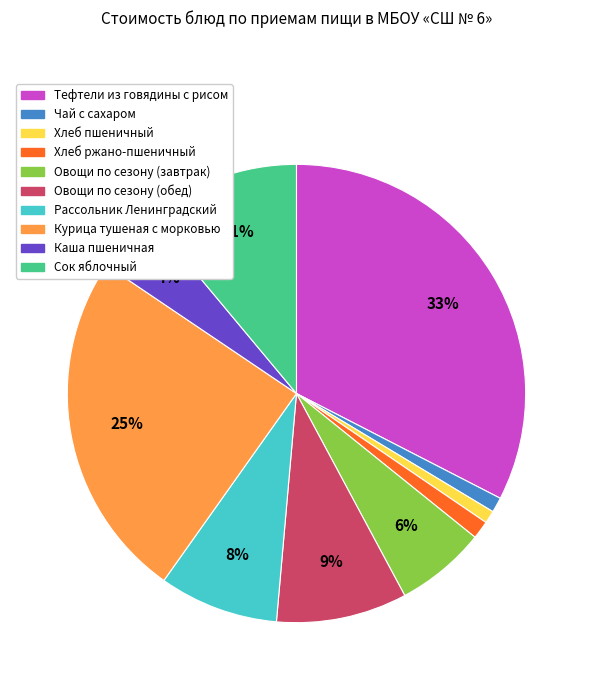

To the nearest percent, what portion does Чай с сахаром represent?

1%